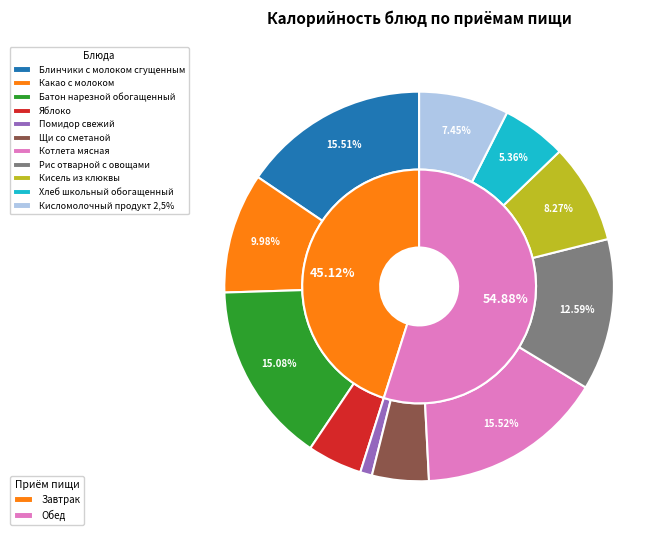

Count the number of slices in the pie.

11